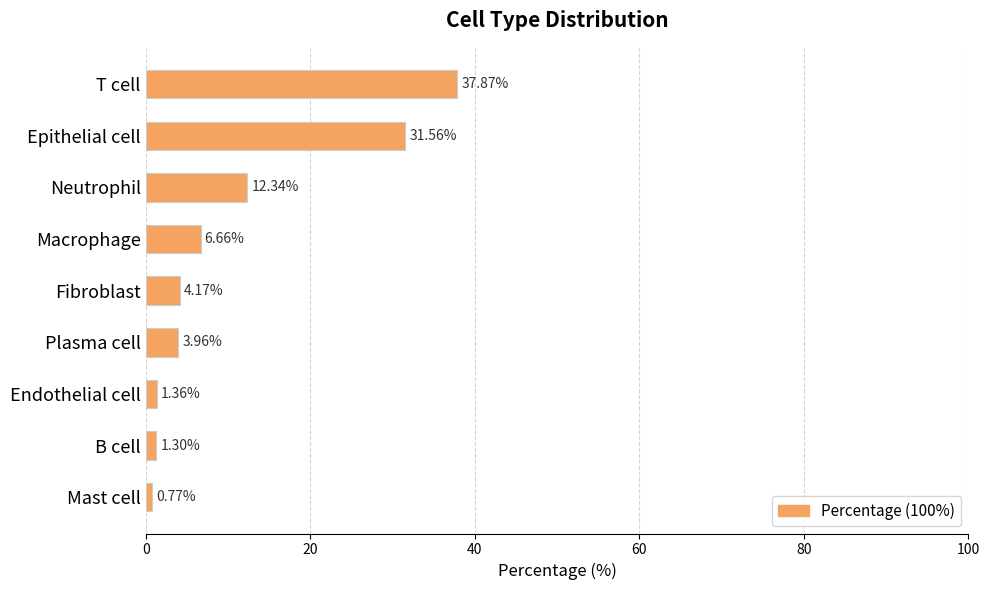

Which label corresponds to the smallest value in the chart?

Mast cell